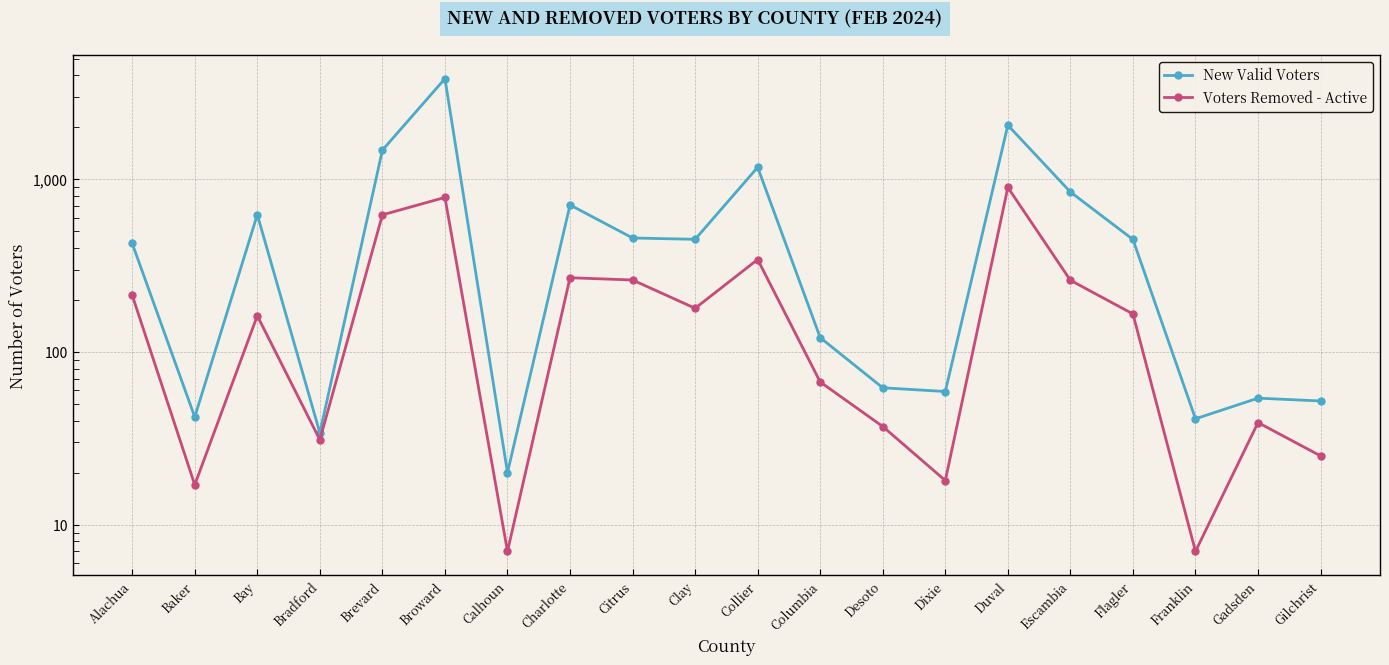

Does the chart display data point markers on the line(s)?

Yes